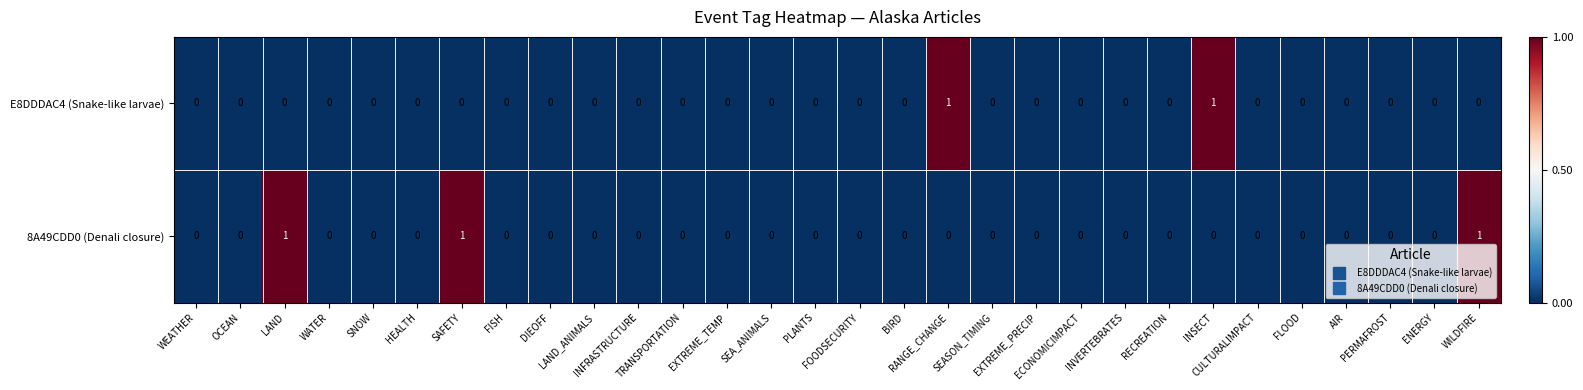

How many 8A49CDD0 (Denali closure) values are between 0 and 1?

30